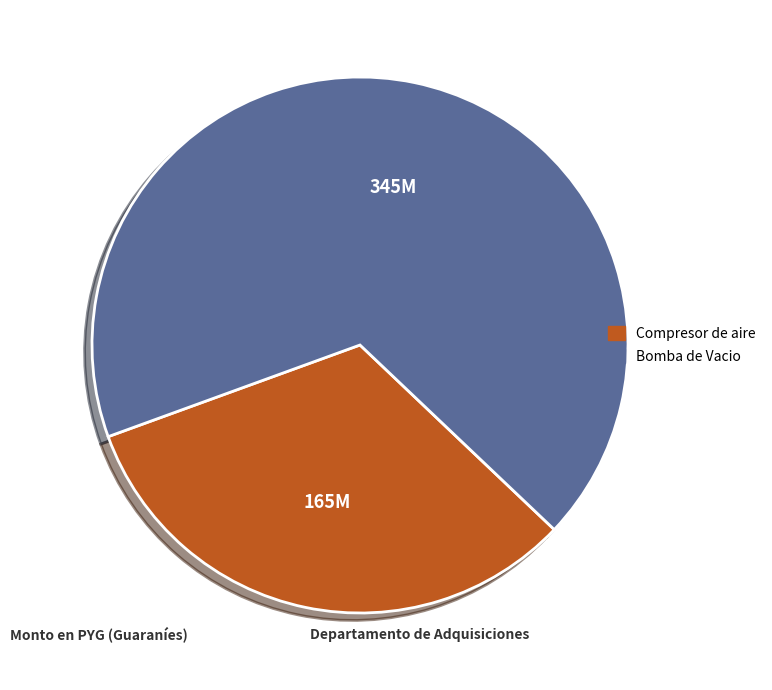

True or false: Bomba de Vacio accounts for 60% of the total.

False